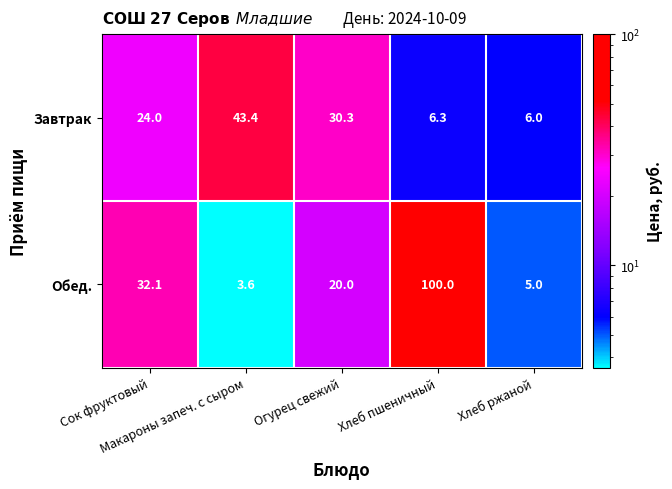

What is the sum of all Завтрак values?

110.0